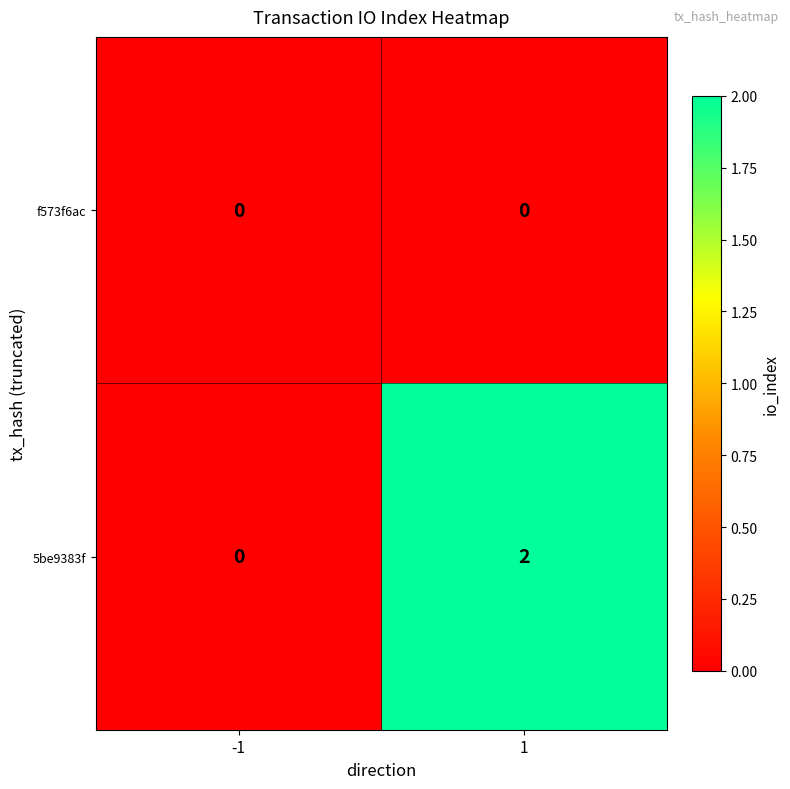

At which category is the sum across all series the highest?

1